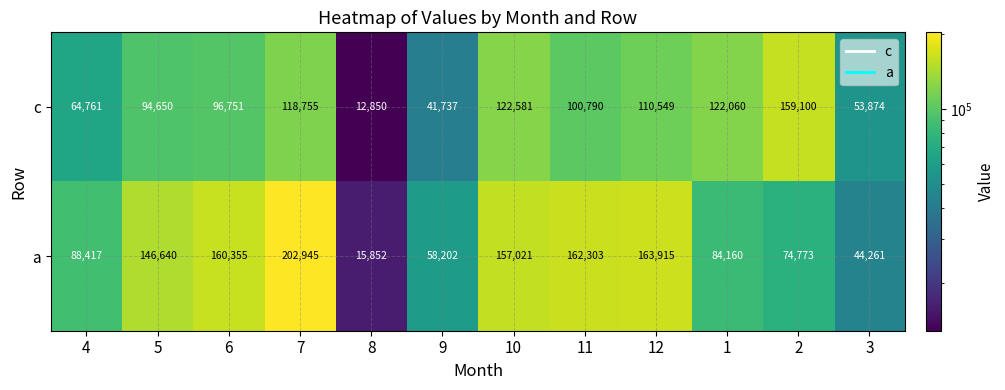

What is the sum of the c values at 3 and 12?

164423